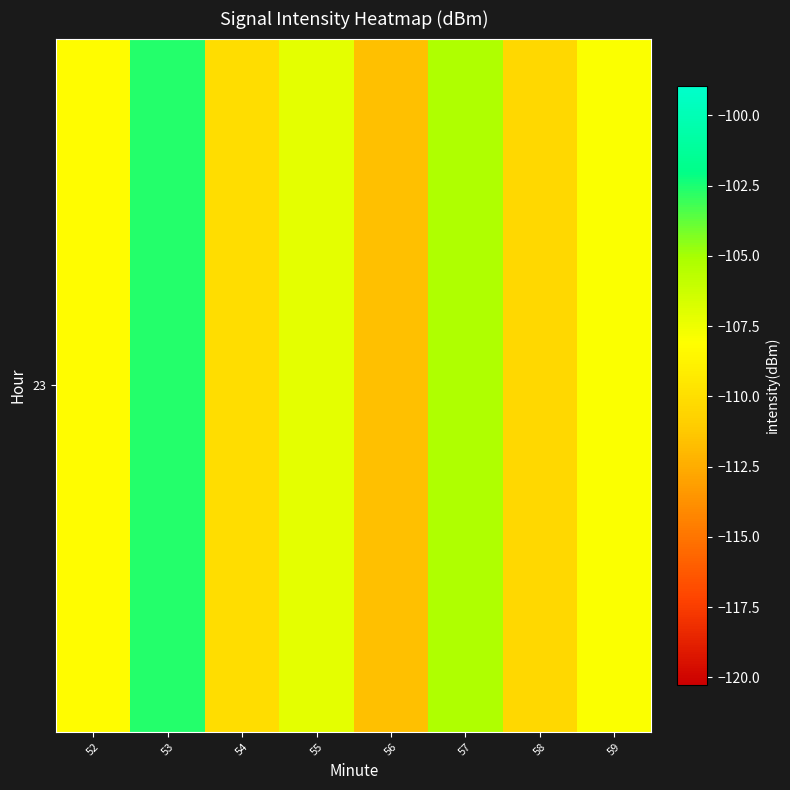

Rank the categories by value from highest to lowest.

53, 57, 55, 59, 52, 54, 58, 56